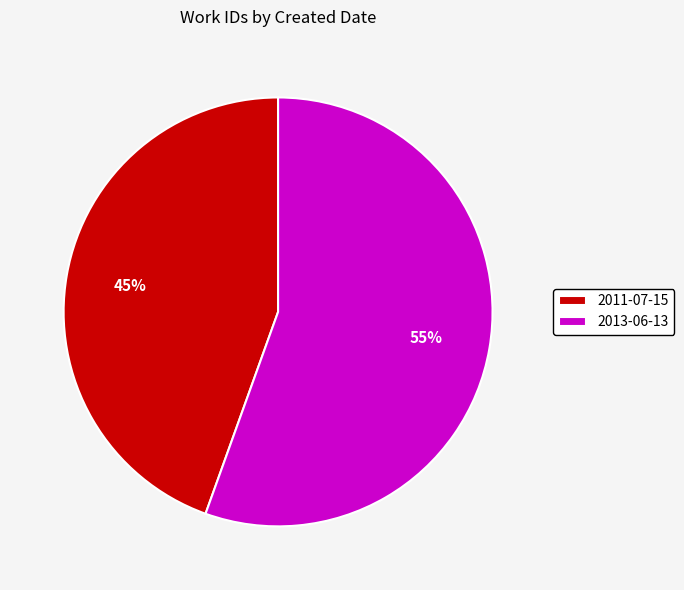

The 2011-07-15 slice represents 39% of the pie. True or false?

False